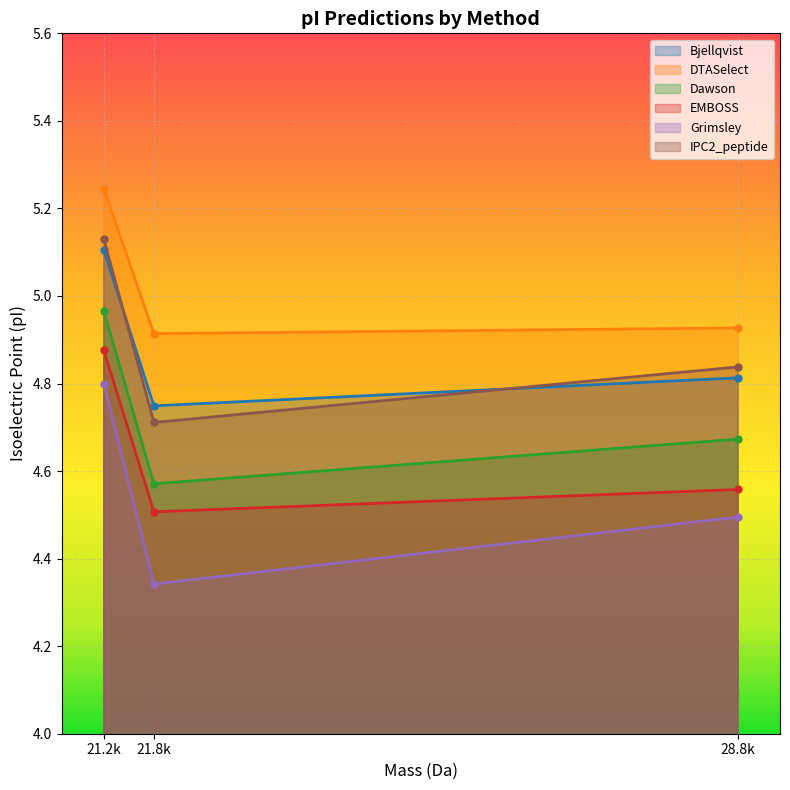

At which category is the sum across all series the highest?

21.2k